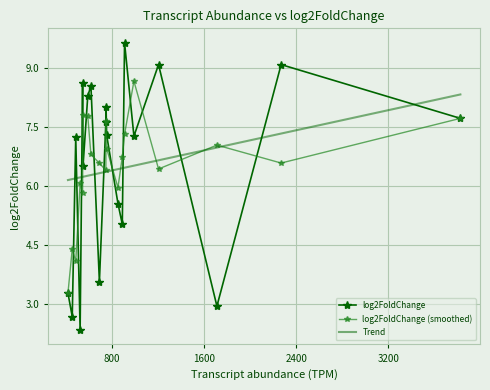

What is the sum of the values at 11 and 3?

12.7